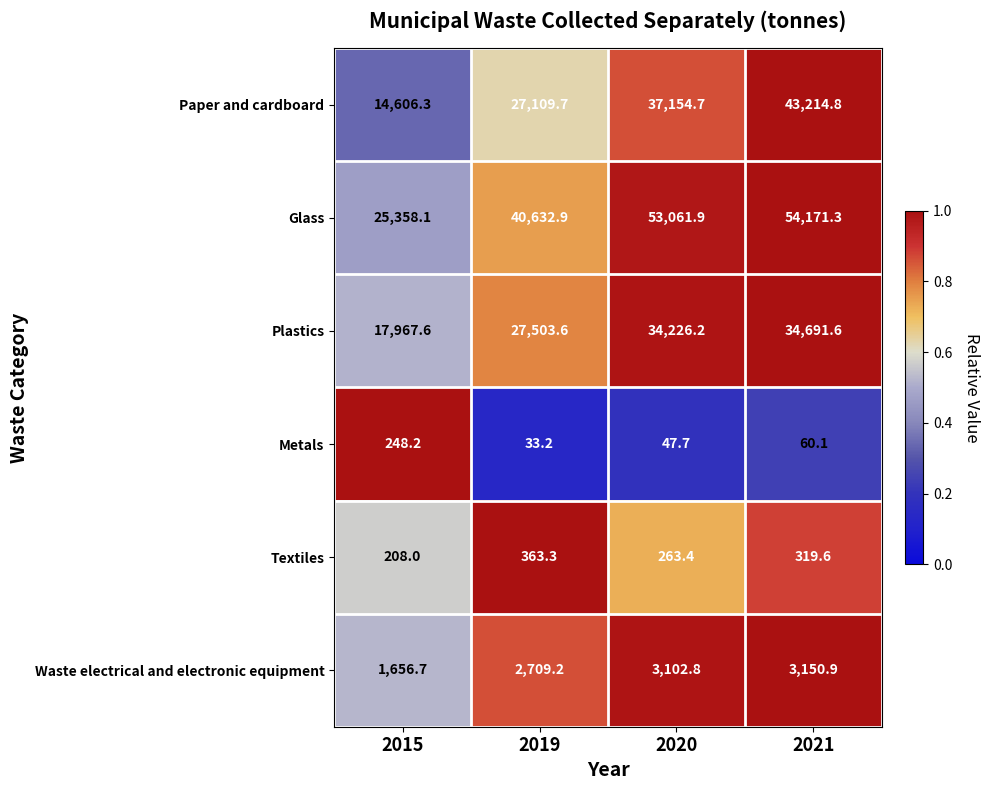

Which series has the largest range (max minus min)?

Glass